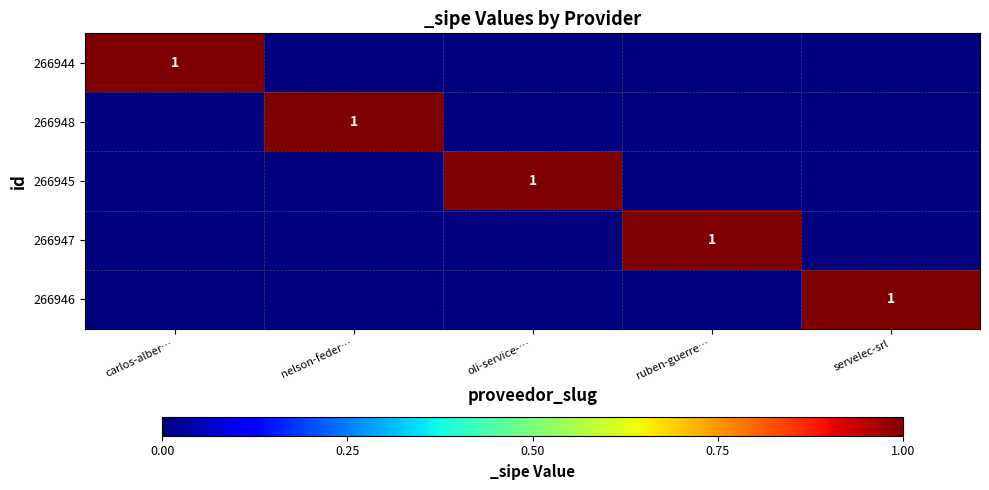

What is the maximum value for 266944?

1